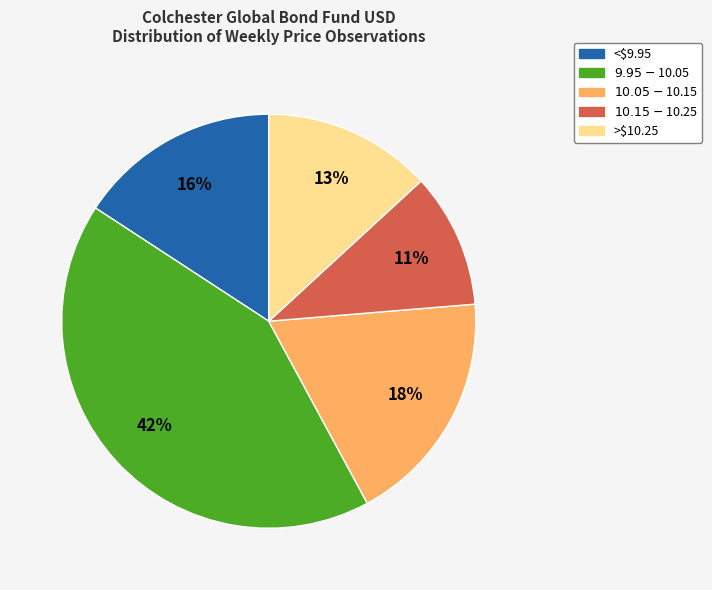

To the nearest percent, what is the average slice percentage?

20%